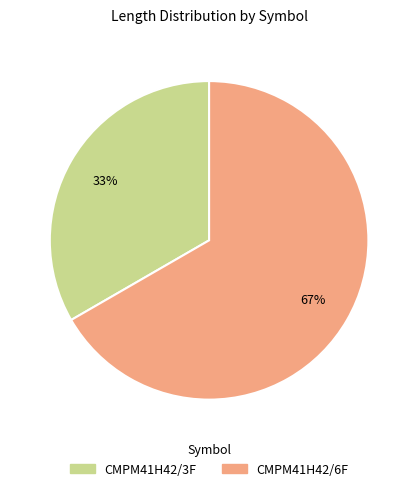

Combined, do CMPM41H42/3F and CMPM41H42/6F account for over 50%?

Yes